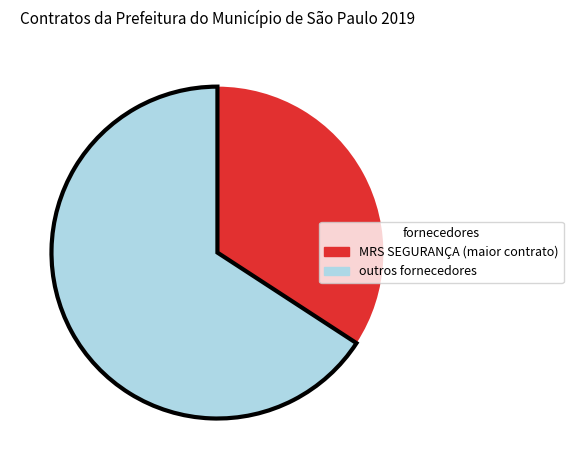

Which category has the biggest portion of the pie?

outros fornecedores